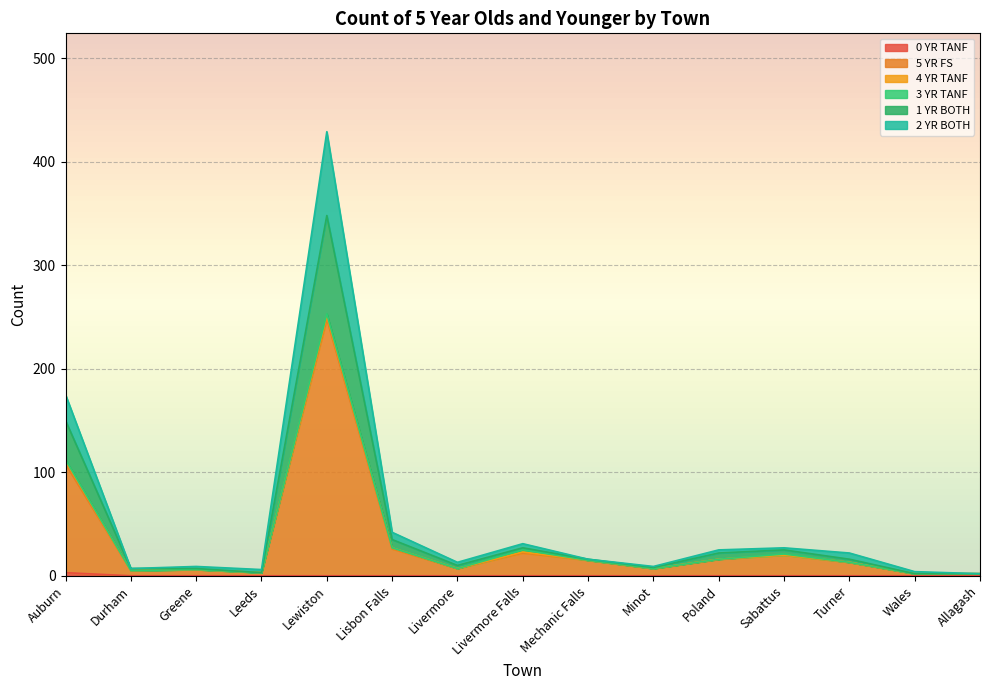

How many lines are shown in the chart?

6